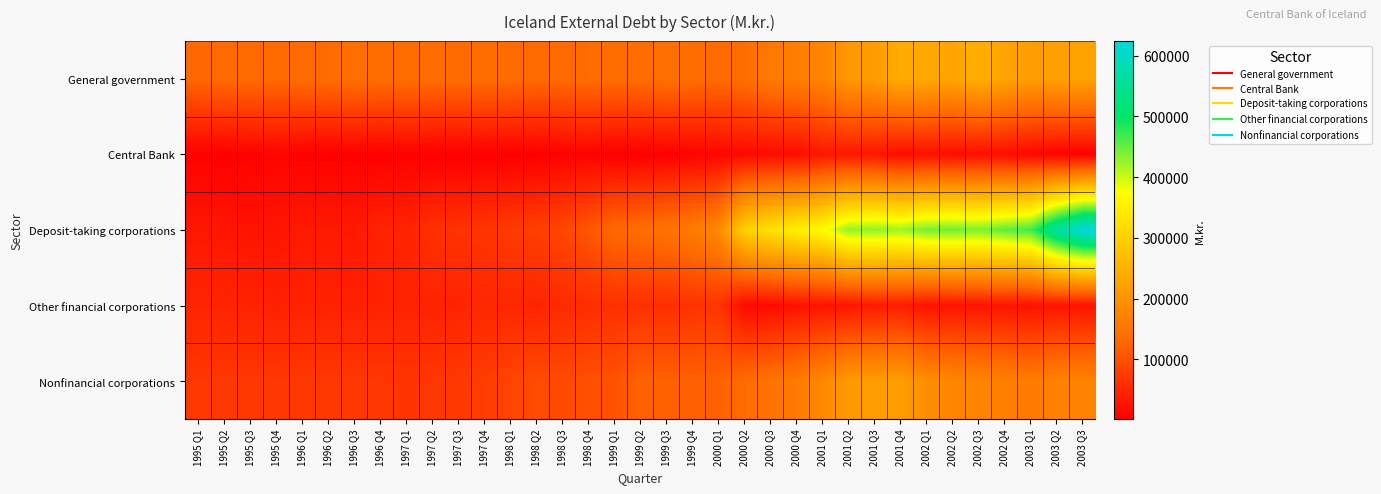

Reading left to right, list all the values displayed in this chart.

General government: 1995 Q1=128242	1995 Q2=132664	1995 Q3=132609	1995 Q4=131035	1996 Q1=134860	1996 Q2=135024	1996 Q3=141370	1996 Q4=136666	1997 Q1=138535	1997 Q2=136112	1997 Q3=134663	1997 Q4=137416	1998 Q1=133950	1998 Q2=131992	1998 Q3=131405	1998 Q4=135648	1999 Q1=135406	1999 Q2=135807	1999 Q3=142600	1999 Q4=138887	2000 Q1=131965	2000 Q2=140222	2000 Q3=156385	2000 Q4=167208	2001 Q1=176033	2001 Q2=206004	2001 Q3=214026	2001 Q4=239835	2002 Q1=233669	2002 Q2=228466	2002 Q3=245266	2002 Q4=227222	2003 Q1=215112	2003 Q2=221853	2003 Q3=224178
Central Bank: 1995 Q1=3301	1995 Q2=1708	1995 Q3=4364	1995 Q4=8283	1996 Q1=3075	1996 Q2=1765	1996 Q3=2652	1996 Q4=1704	1997 Q1=3172	1997 Q2=1722	1997 Q3=1739	1997 Q4=1701	1998 Q1=1759	1998 Q2=1690	1998 Q3=4858	1998 Q4=5562	1999 Q1=1775	1999 Q2=1736	1999 Q3=1787	1999 Q4=5431	2000 Q1=10047	2000 Q2=13997	2000 Q3=16445	2000 Q4=17584	2001 Q1=30718	2001 Q2=31169	2001 Q3=29891	2001 Q4=17108	2002 Q1=22022	2002 Q2=17279	2002 Q3=20156	2002 Q4=18301	2003 Q1=11878	2003 Q2=6085	2003 Q3=1986
Deposit-taking corporations: 1995 Q1=30450	1995 Q2=28779	1995 Q3=25752	1995 Q4=27403	1996 Q1=33411	1996 Q2=34046	1996 Q3=31795	1996 Q4=46045	1997 Q1=45846	1997 Q2=60463	1997 Q3=63994	1997 Q4=67164	1998 Q1=73065	1998 Q2=79464	1998 Q3=87685	1998 Q4=106262	1999 Q1=132968	1999 Q2=138409	1999 Q3=150229	1999 Q4=162792	2000 Q1=184113	2000 Q2=302757	2000 Q3=328360	2000 Q4=351903	2001 Q1=370355	2001 Q2=426039	2001 Q3=429766	2001 Q4=421066	2002 Q1=442117	2002 Q2=444753	2002 Q3=438357	2002 Q4=453297	2003 Q1=467740	2003 Q2=562182	2003 Q3=623996
Other financial corporations: 1995 Q1=46973	1995 Q2=46435	1995 Q3=46068	1995 Q4=42440	1996 Q1=44104	1996 Q2=43243	1996 Q3=42169	1996 Q4=43333	1997 Q1=43455	1997 Q2=45164	1997 Q3=45805	1997 Q4=49636	1998 Q1=49206	1998 Q2=46071	1998 Q3=53788	1998 Q4=57321	1999 Q1=60236	1999 Q2=60086	1999 Q3=58698	1999 Q4=62232	2000 Q1=66717	2000 Q2=14392	2000 Q3=15701	2000 Q4=24460	2001 Q1=25921	2001 Q2=28305	2001 Q3=35010	2001 Q4=37939	2002 Q1=23004	2002 Q2=25255	2002 Q3=25581	2002 Q4=26936	2003 Q1=24470	2003 Q2=27774	2003 Q3=24644
Nonfinancial corporations: 1995 Q1=69054	1995 Q2=68812	1995 Q3=68508	1995 Q4=69038	1996 Q1=69824	1996 Q2=70456	1996 Q3=70011	1996 Q4=68691	1997 Q1=67012	1997 Q2=67793	1997 Q3=71219	1997 Q4=76648	1998 Q1=86233	1998 Q2=95058	1998 Q3=92651	1998 Q4=99929	1999 Q1=102544	1999 Q2=122343	1999 Q3=120030	1999 Q4=121686	2000 Q1=121786	2000 Q2=134929	2000 Q3=146355	2000 Q4=160363	2001 Q1=182254	2001 Q2=209391	2001 Q3=215580	2001 Q4=216979	2002 Q1=191020	2002 Q2=178656	2002 Q3=176822	2002 Q4=167378	2003 Q1=160810	2003 Q2=171968	2003 Q3=174508